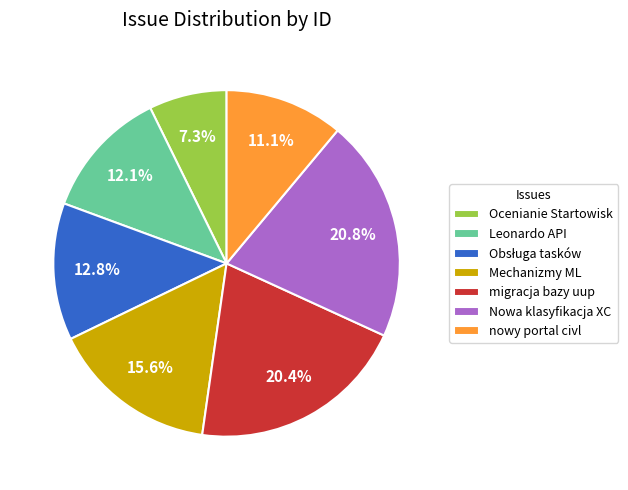

What portion of the pie excludes Ocenianie Startowisk?

92.7%